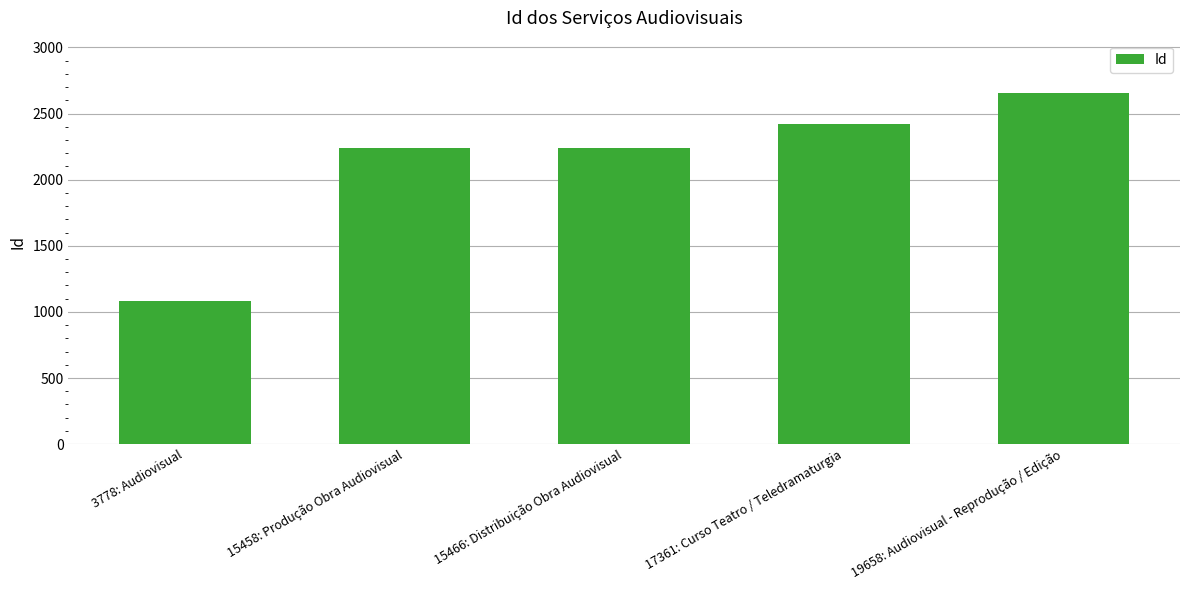

What is the change in value from 15466: Distribuição Obra Audiovisual to 17361: Curso Teatro / Teledramaturgia?

+187